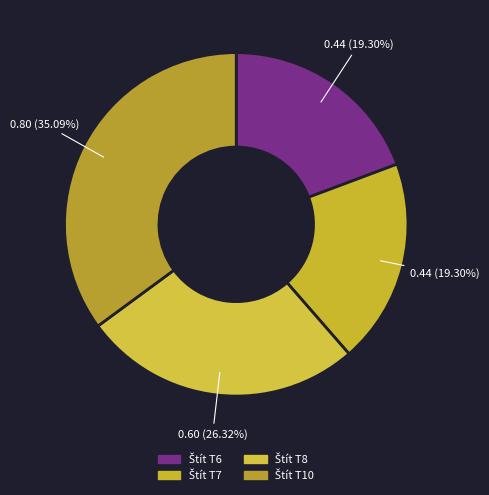

How many segments does this pie chart have?

4